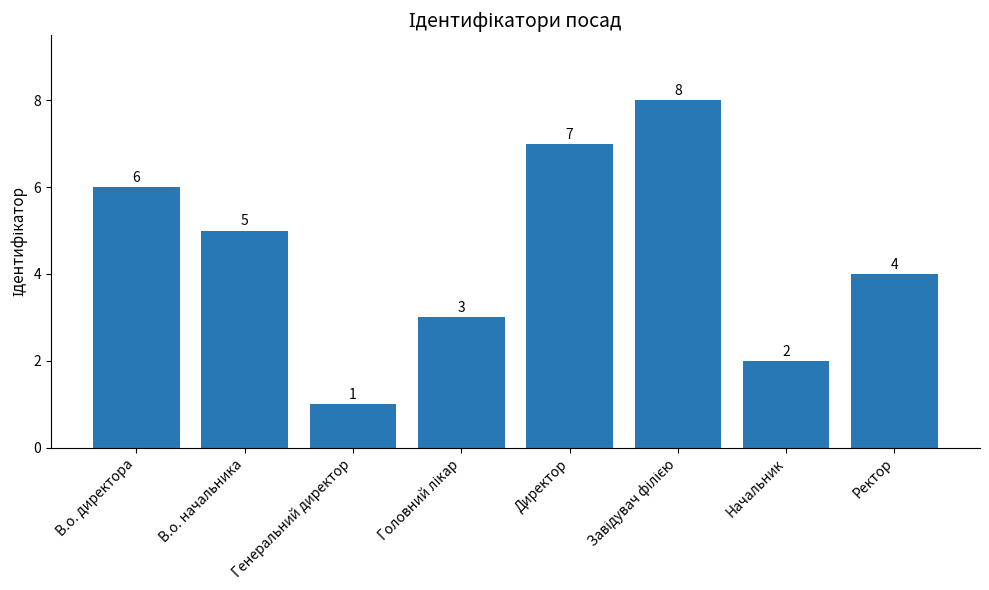

What is the change in value from Директор to Ректор?

-3